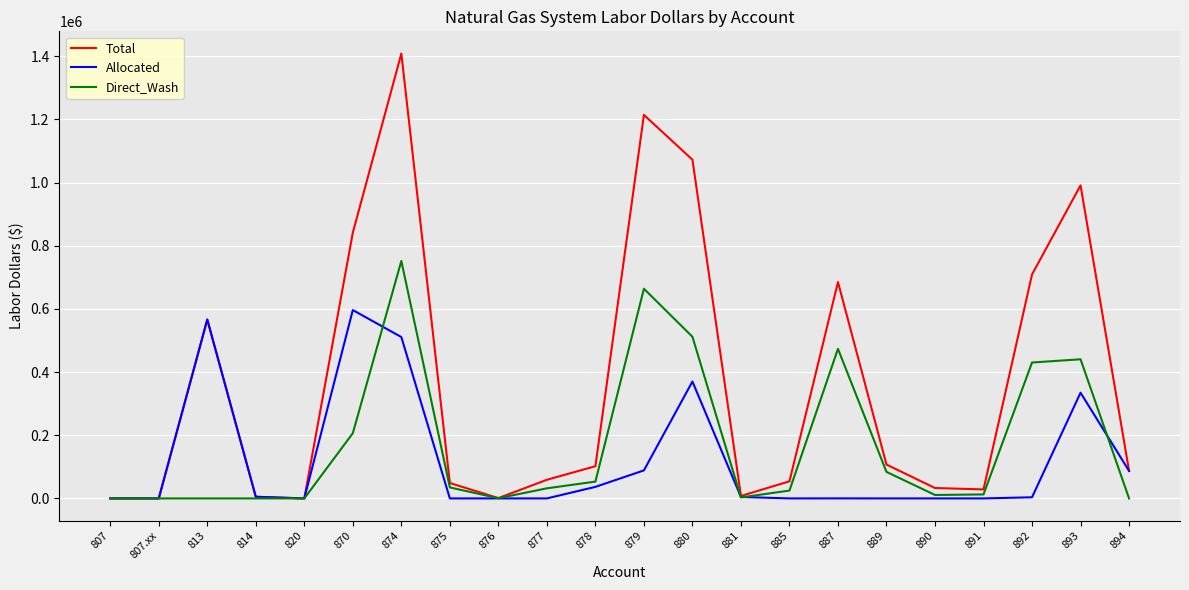

Is the value of Allocated at 893 greater than the value of Total at 879?

No